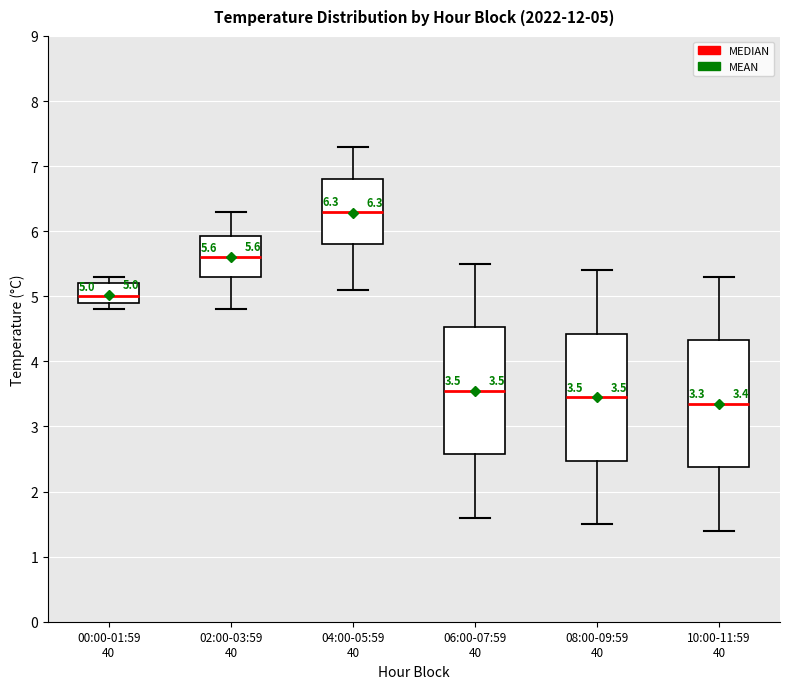

Which box's median line is the lowest?

10:00-11:59 40